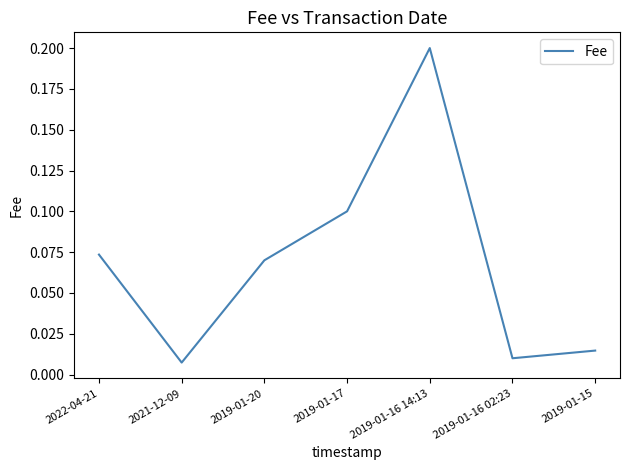

What is the sum of all values?

0.5